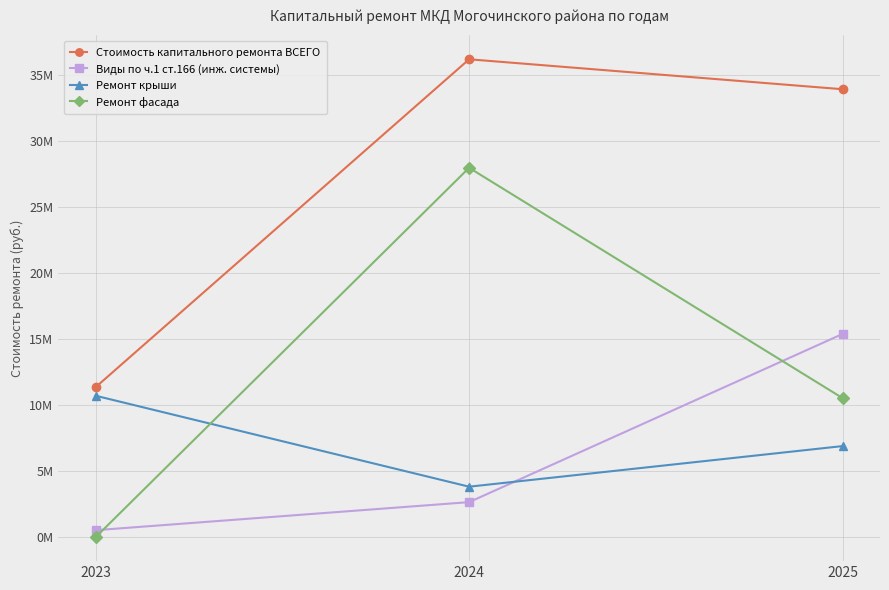

List the labels in order of Ремонт крыши value, largest first.

2023, 2025, 2024